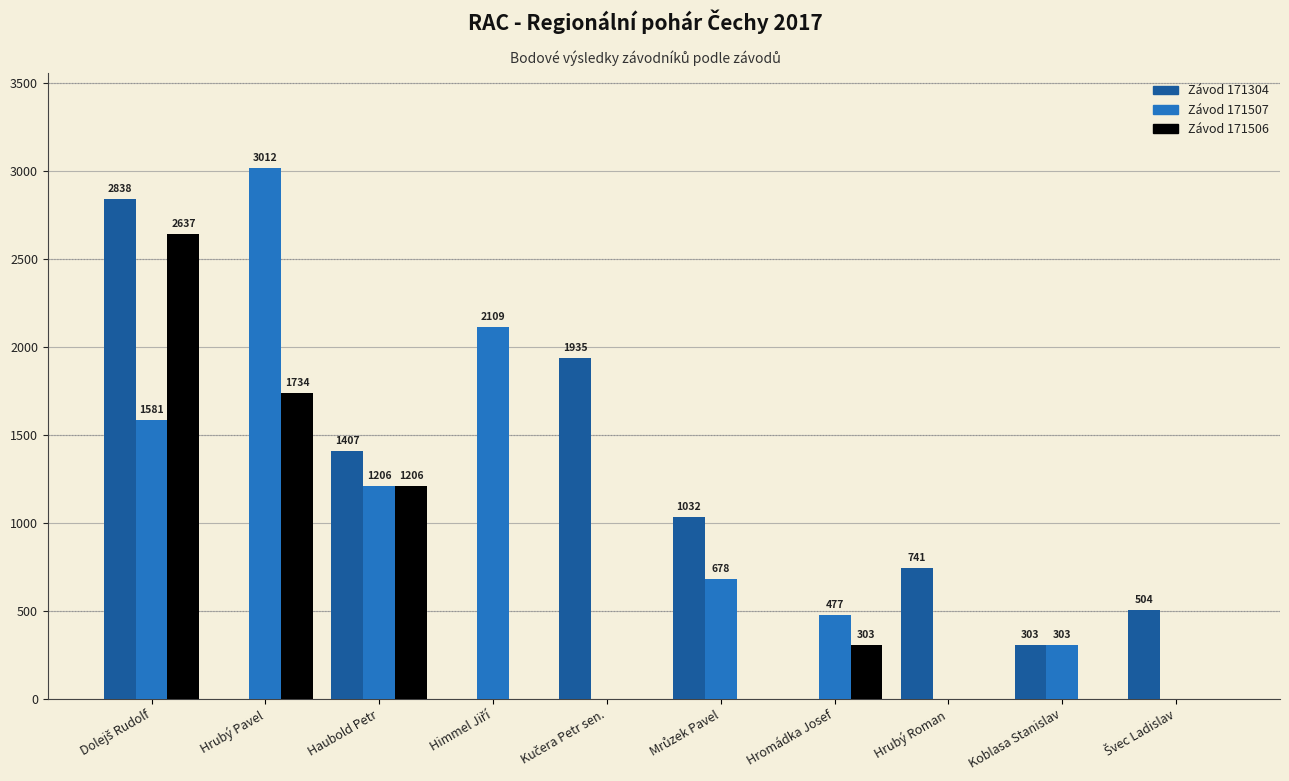

What is the greatest value displayed?

3012